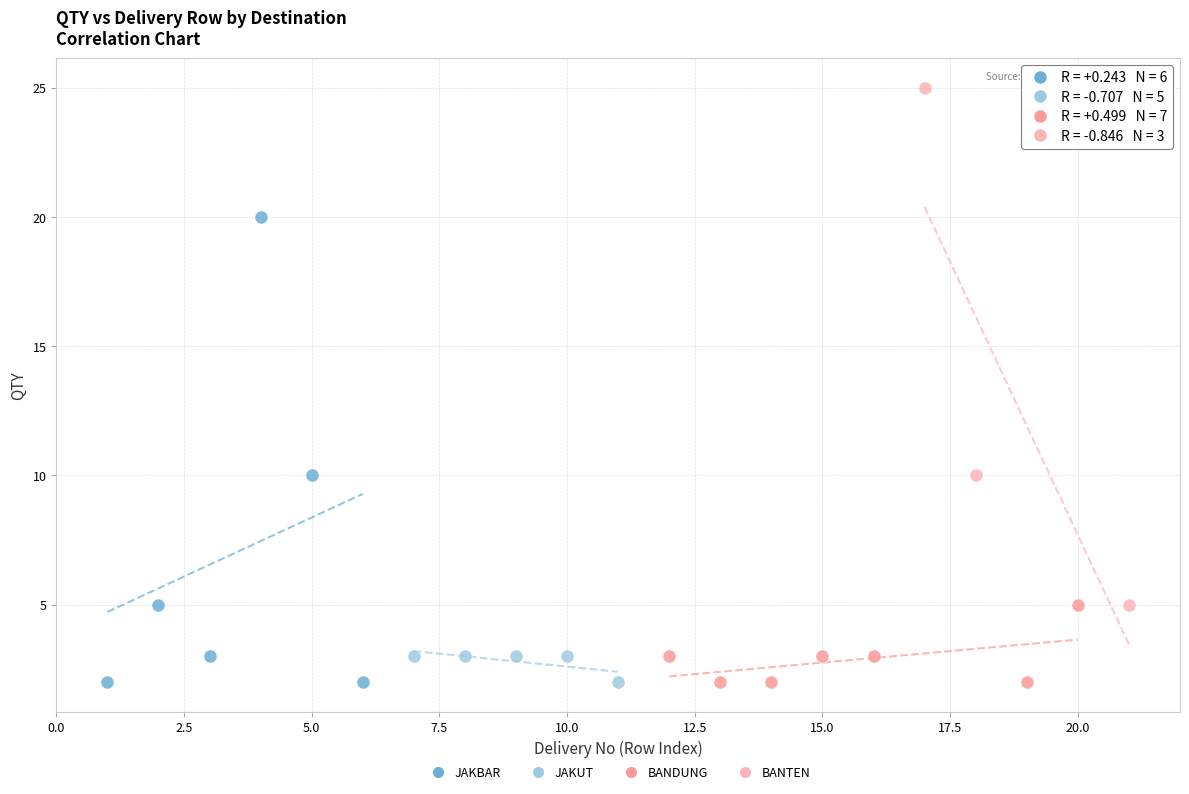

What are all the series names shown in the legend?

JAKBAR, JAKUT, BANDUNG, BANTEN